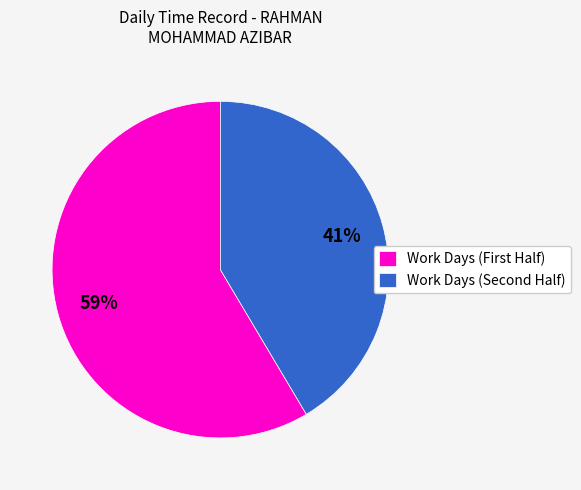

Rank the categories by value from highest to lowest.

Work Days (First Half), Work Days (Second Half)